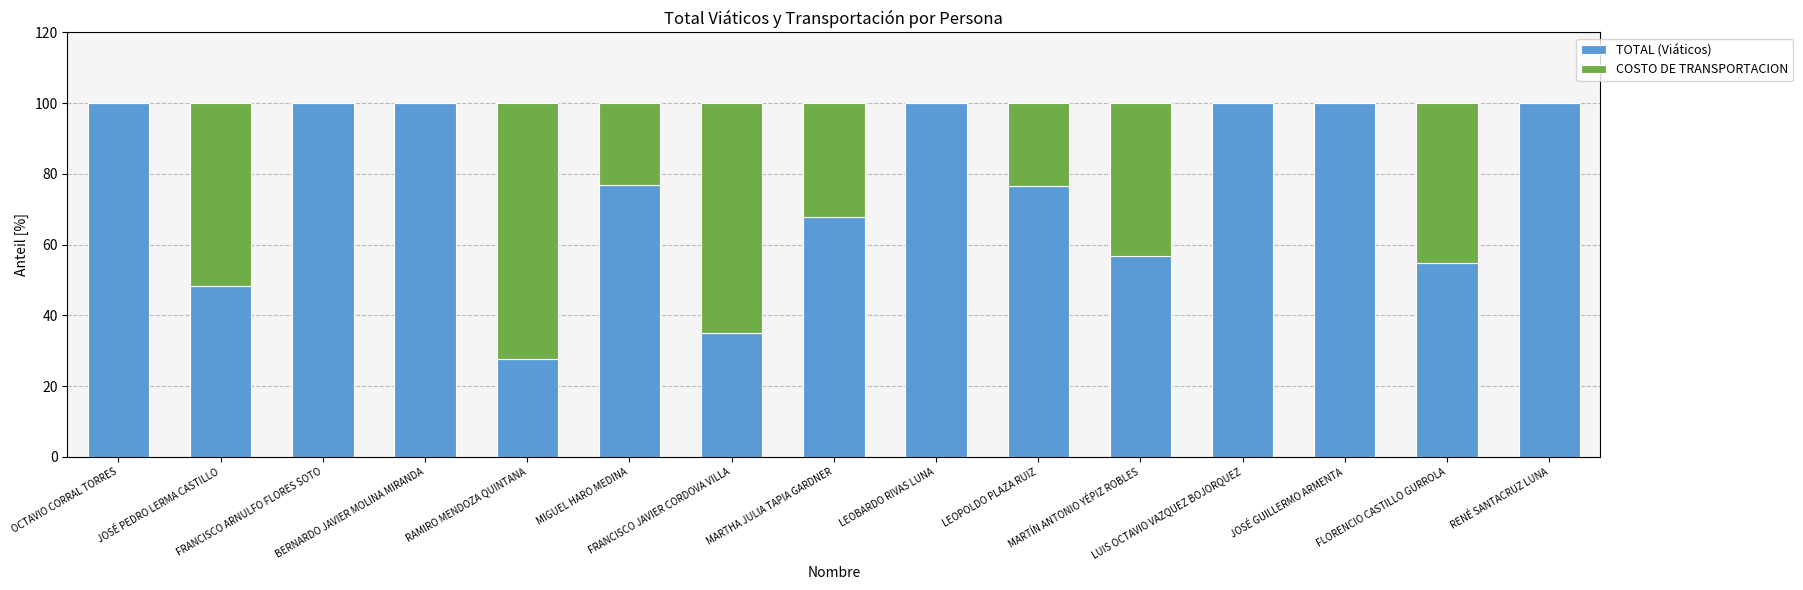

What is the maximum value for TOTAL (Viáticos)?

100.0